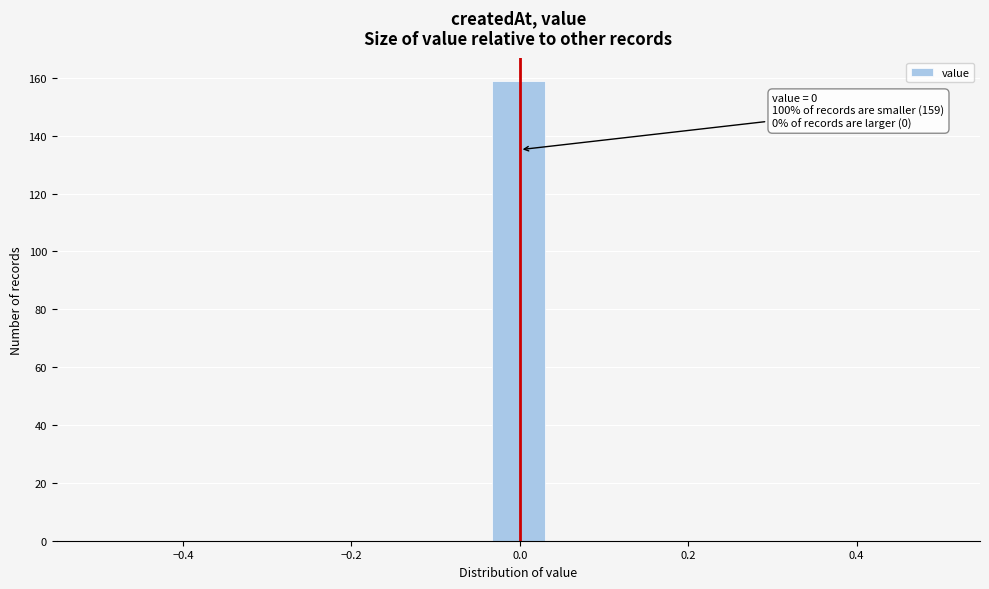

Read against the x-axis, roughly where is the centre of the tallest bar?

0.00